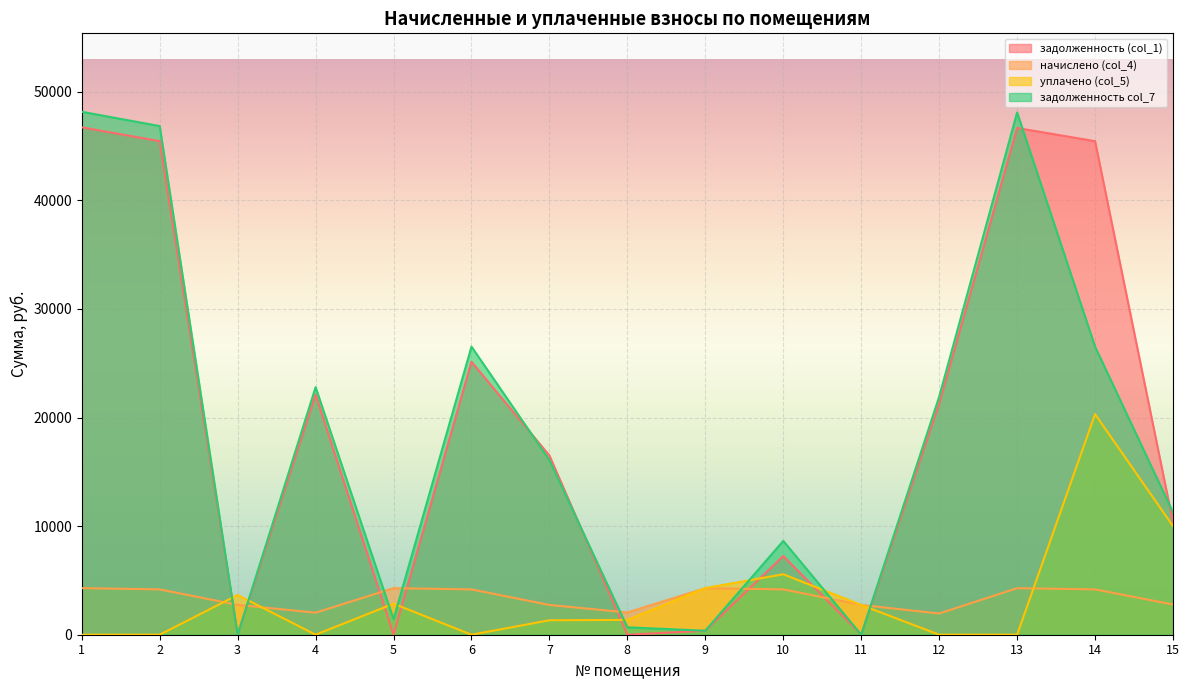

Reading right to left, what are all the values shown in this chart?

задолженность (col_1): 15=10337.4	14=45445.4	13=46660.6	12=21264.6	11=0.0	10=7245.9	9=368.6	8=0.0	7=16500.2	6=25135.4	5=0.0	4=22115.3	3=0.0	2=45445.4	1=46721.5
начислено (col_4): 15=2784.4	14=4173.8	13=4285.4	12=1953.0	11=2739.8	10=4173.8	9=4285.4	8=2047.9	7=2739.8	6=4173.8	5=4285.4	4=2031.1	3=2745.4	2=4173.8	1=4291.0
уплачено (col_5): 15=10000.0	14=20310.0	13=0.0	12=0.0	11=2739.8	10=5566.0	9=4297.3	8=1367.1	7=1331.4	6=0.0	5=2857.0	4=0.0	3=3660.0	2=0.0	1=0.0
задолженность col_7: 15=11265.5	14=26526.7	13=48089.0	12=21915.6	11=0.0	10=8637.2	9=367.7	8=681.7	7=16082.0	6=26526.7	5=1428.5	4=22792.3	3=0.0	2=46836.7	1=48151.9